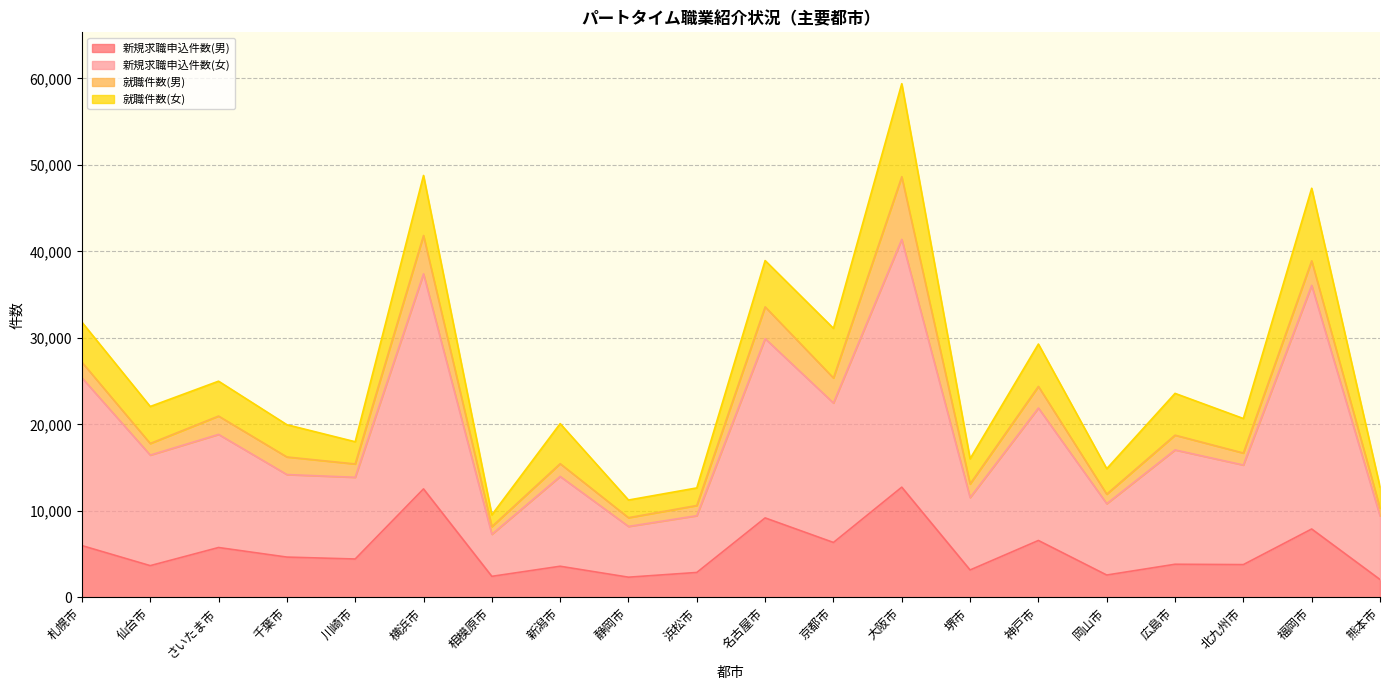

True or false: 新規求職申込件数(男) has a value of 10038 at 京都市.

False